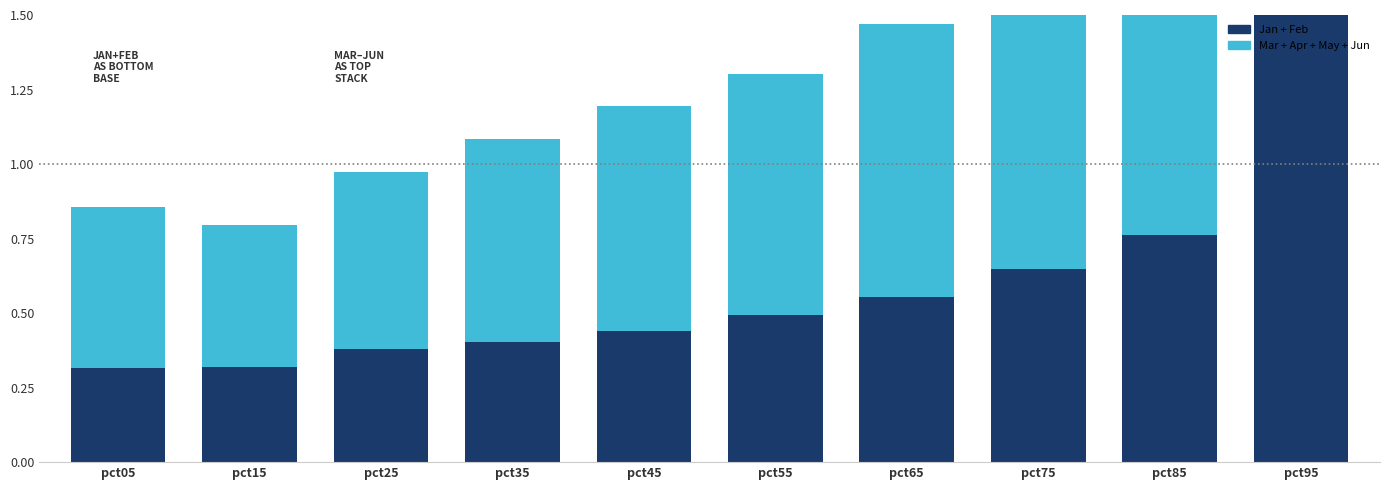

What are all the series names shown in the legend?

Jan, Feb, Mar, Apr, May, Jun